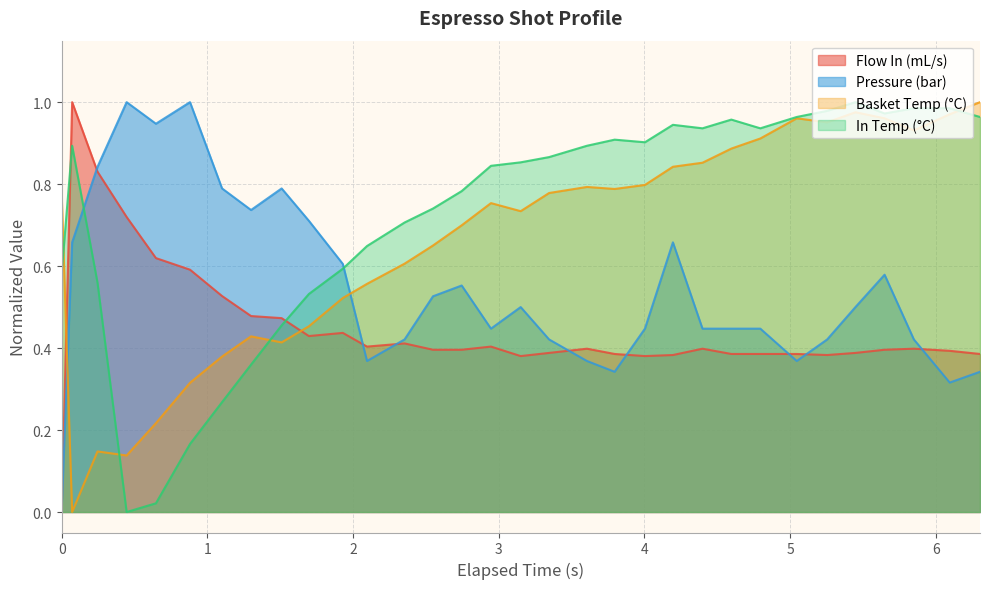

Rank the series by their average value, from highest to lowest.

In Temp (°C), Basket Temp (°C), Pressure (bar), Flow In (mL/s)